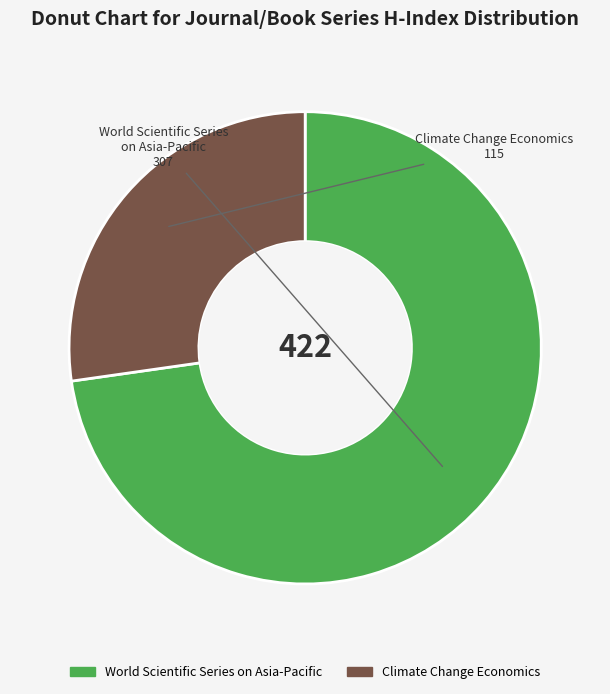

What is the majority slice?

World Scientific Series on Asia-Pacific